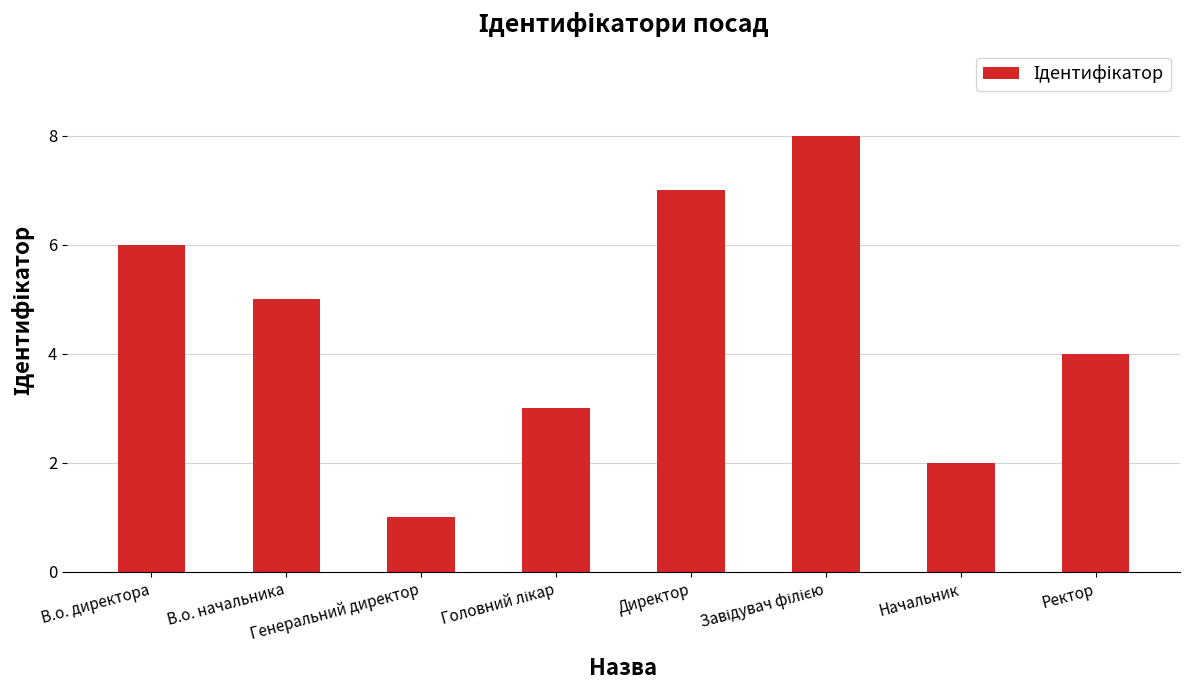

At which label does the data first exceed 5?

В.о. директора